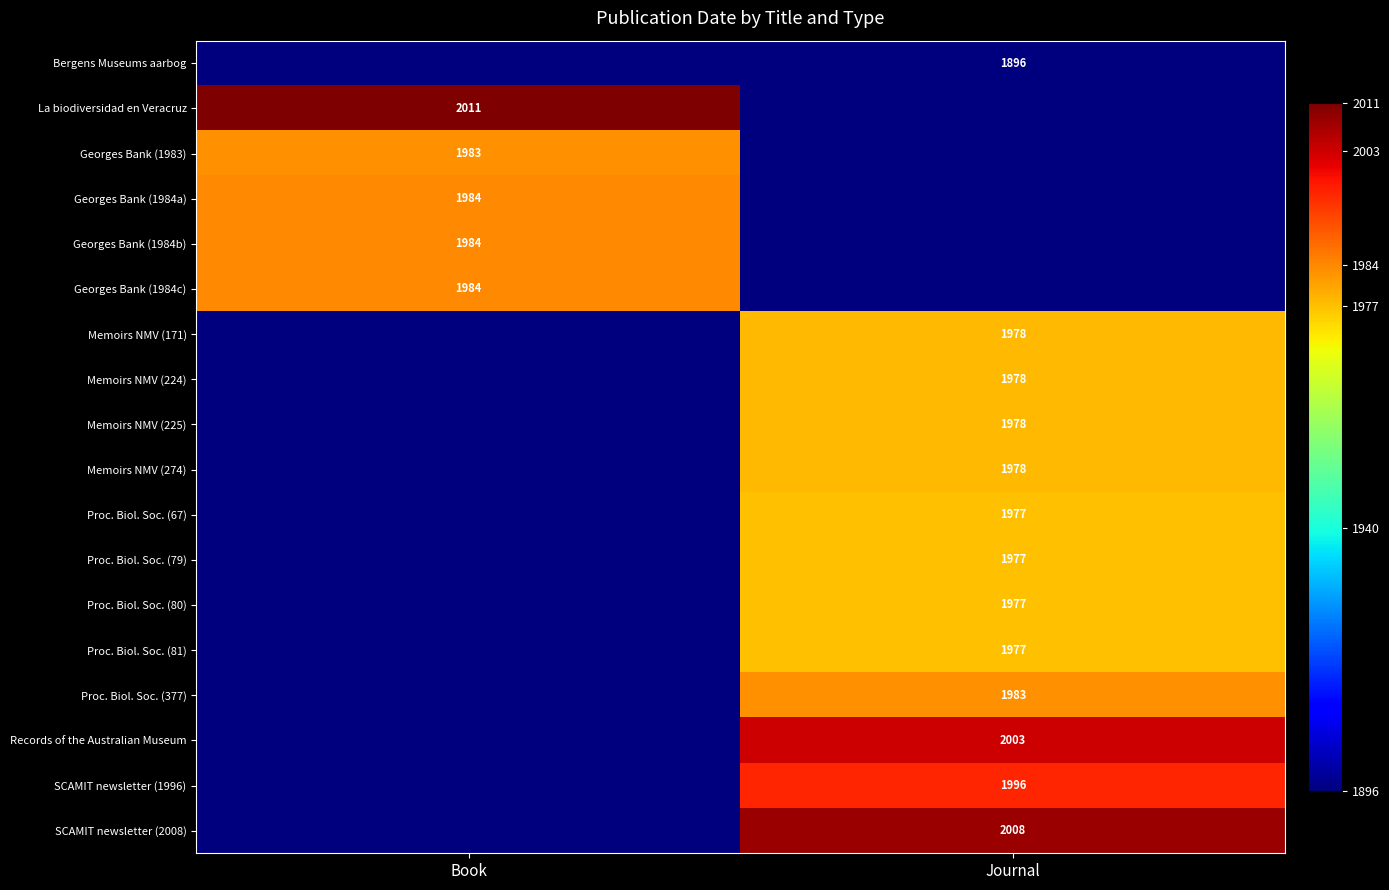

True or false: SCAMIT newsletter (2008) has a value of 773 at Journal.

False